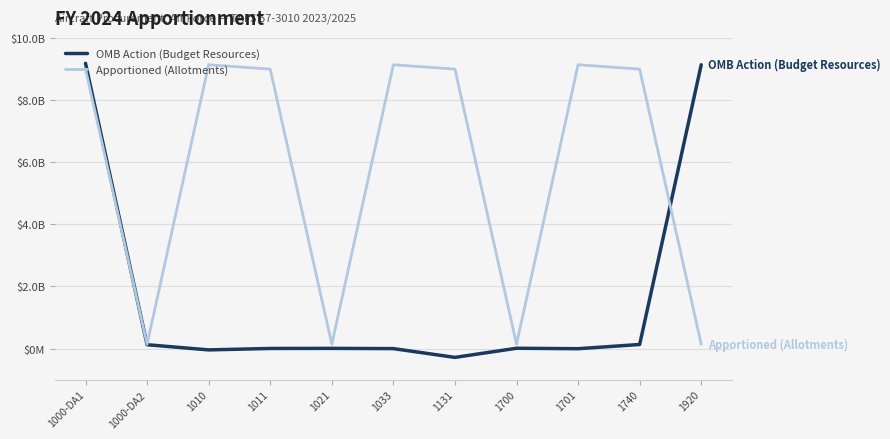

Where does the OMB Action (Budget Resources) series first go above 7412373?

1000-DA1